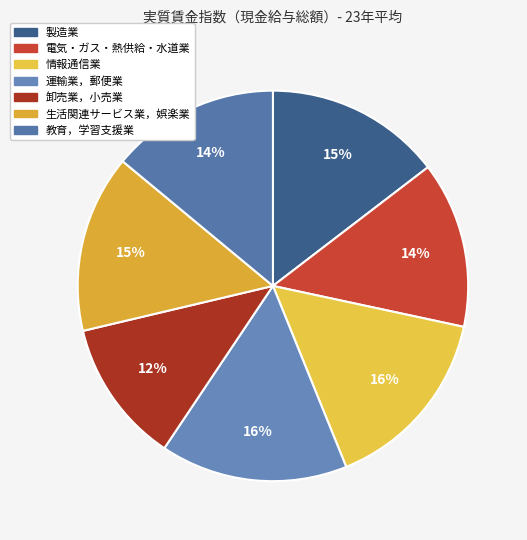

Rank the categories by value from lowest to highest.

卸売業，小売業, 電気・ガス・熱供給・水道業, 教育，学習支援業, 製造業, 生活関連サービス業，娯楽業, 情報通信業, 運輸業，郵便業